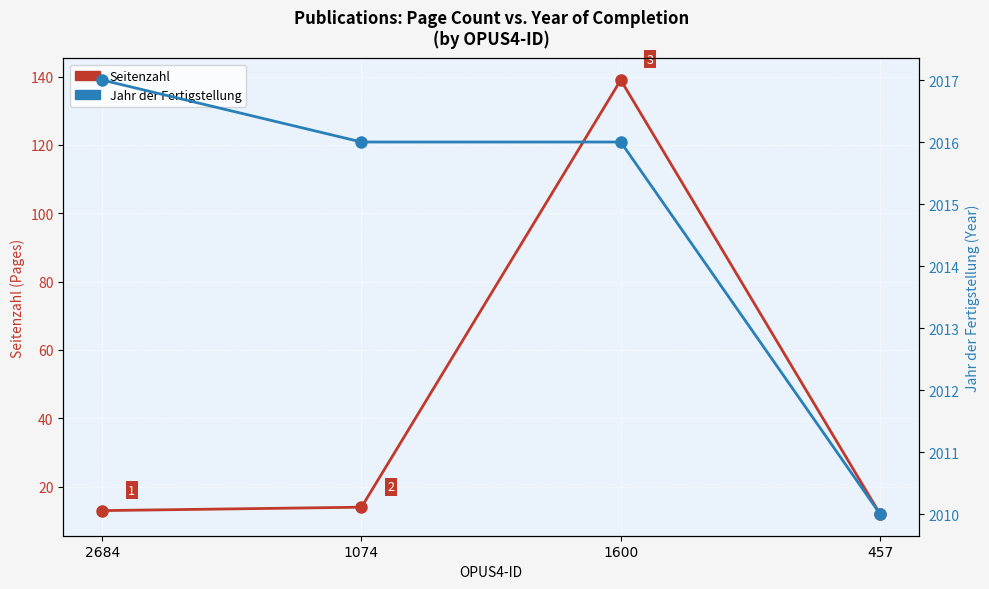

The value of Jahr der Fertigstellung at 457 is 2010. True or false?

True